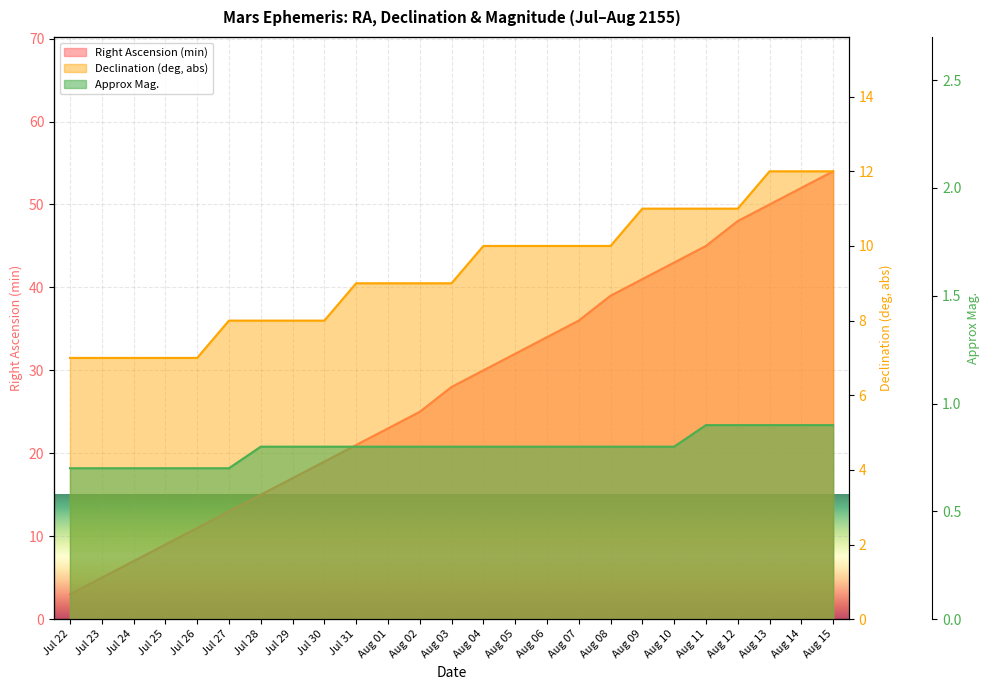

True or false: Right Ascension (min) and Approx Mag. intersect in this chart.

False